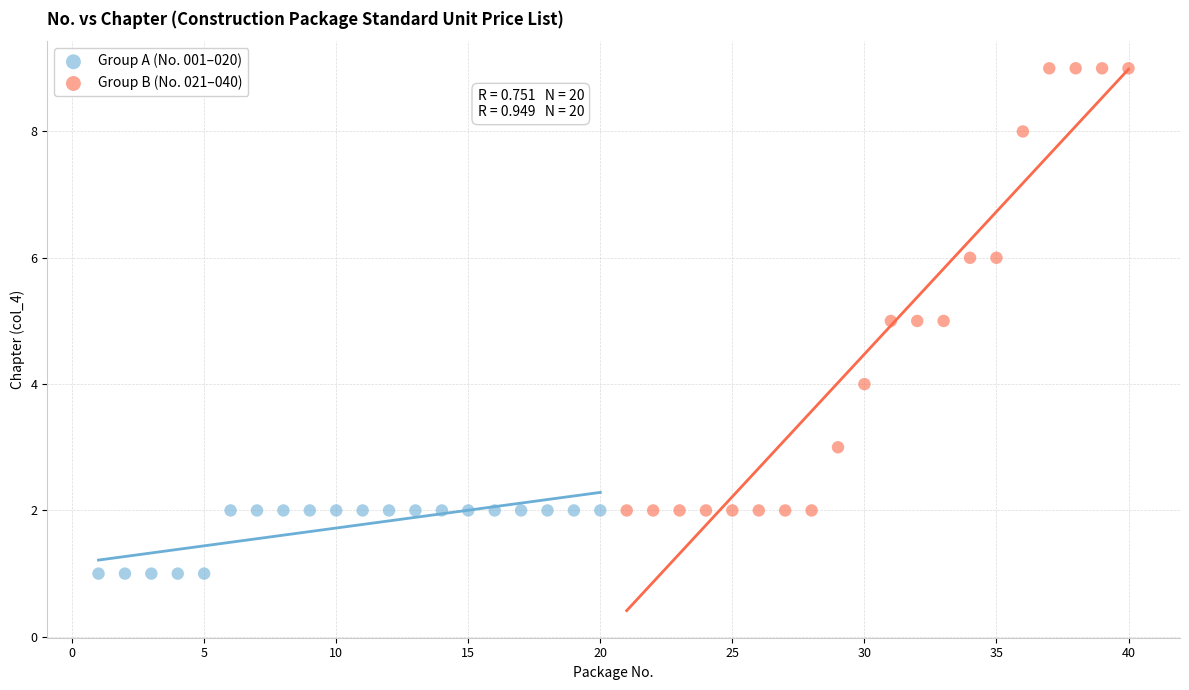

Which series contains the lowest Y value?

Group A (No. 001–020)